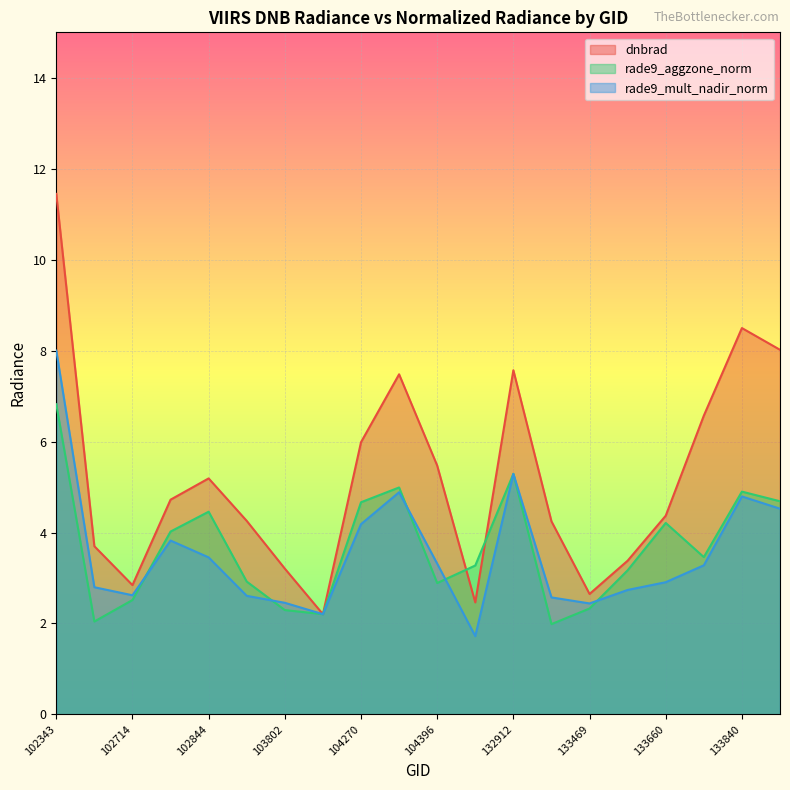

Which has a higher value, 102844 or 102835?

102844